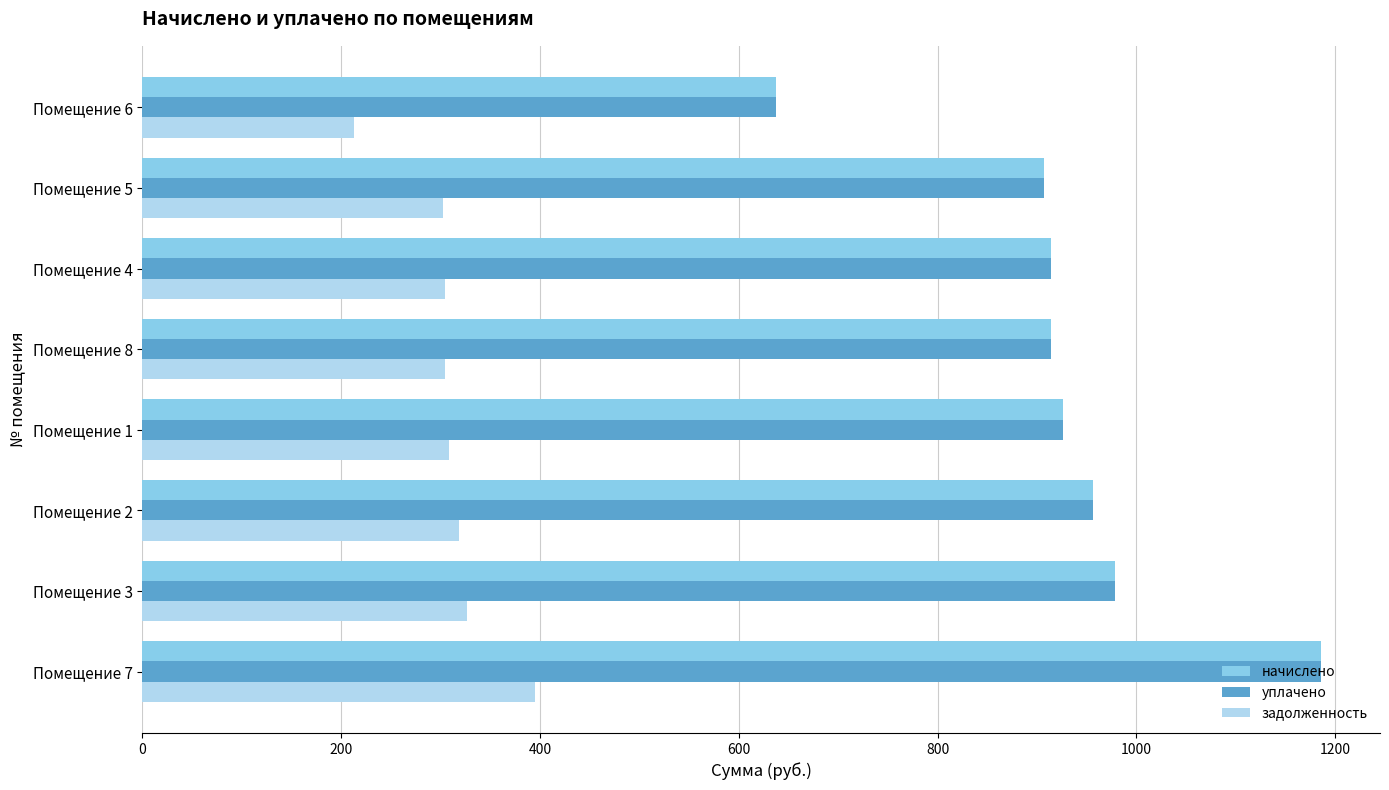

What is the sum of all начислено values?

7419.6